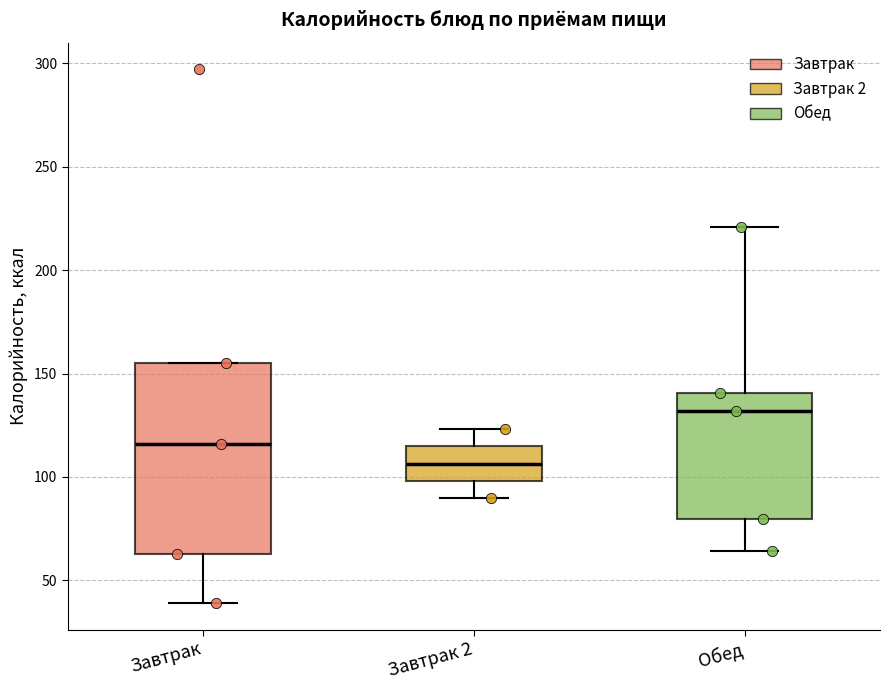

Reading left to right, transcribe this box plot: for each box, give where its median line is, the range the box spans, and where its two whiskers end, as read against the y-axis. The values are not printed on the chart, so give them approximately, as read against the axis.

Завтрак: median 115, box 65 to 155, whiskers 40 to 155
Завтрак 2: median 105, box 100 to 115, whiskers 90 to 125
Обед: median 130, box 80 to 140, whiskers 65 to 220